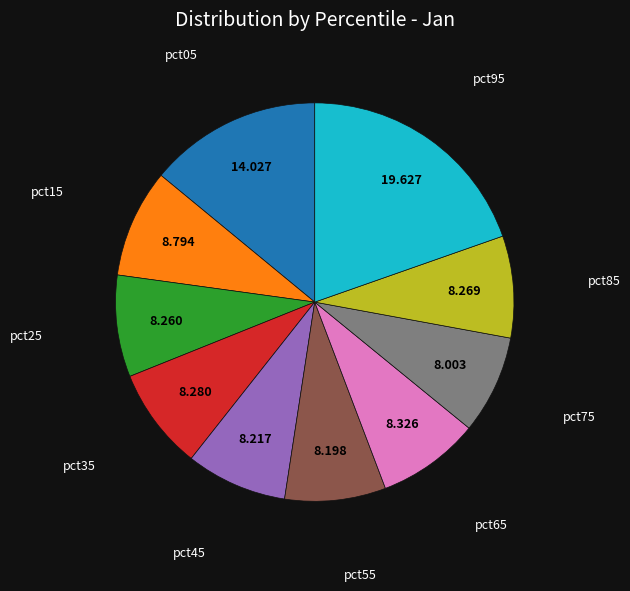

Does any single category account for the majority?

No